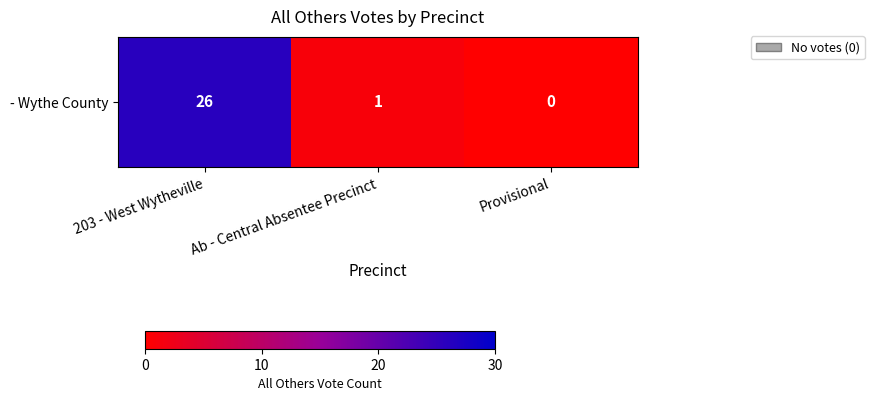

What is the change in value from 203 - West Wytheville to Provisional?

-26